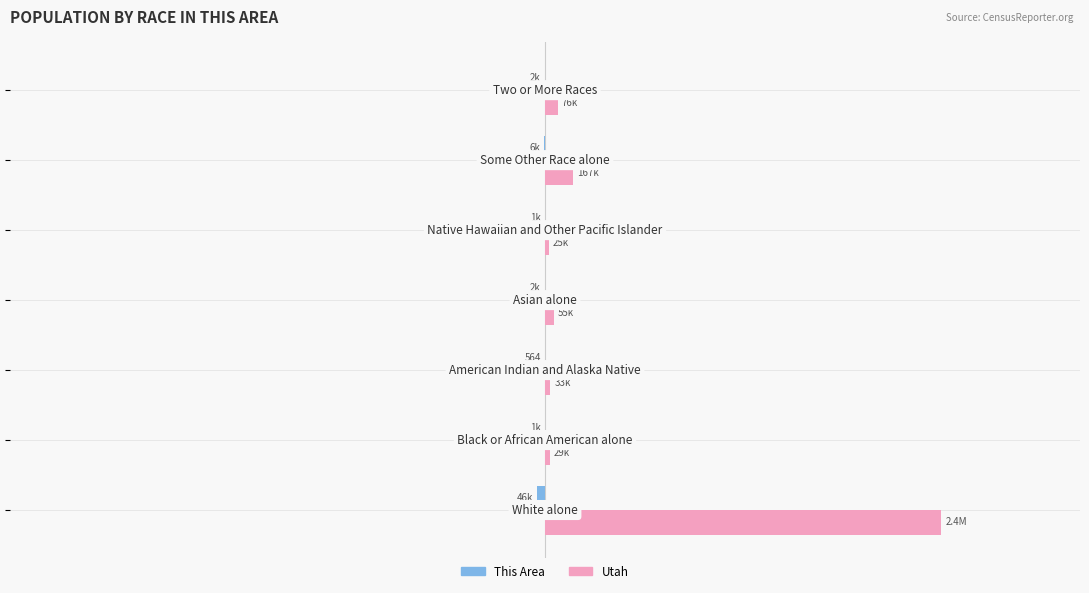

Reading left to right, extract all data points from this chart.

This Area: −4=-45889	−3=-1104	−2=-564	−1=-2285	0=-1285	1=-5526	2=-1999
Utah: −4=2379560	−3=29287	−2=32927	−1=55285	0=24554	1=166754	2=75518